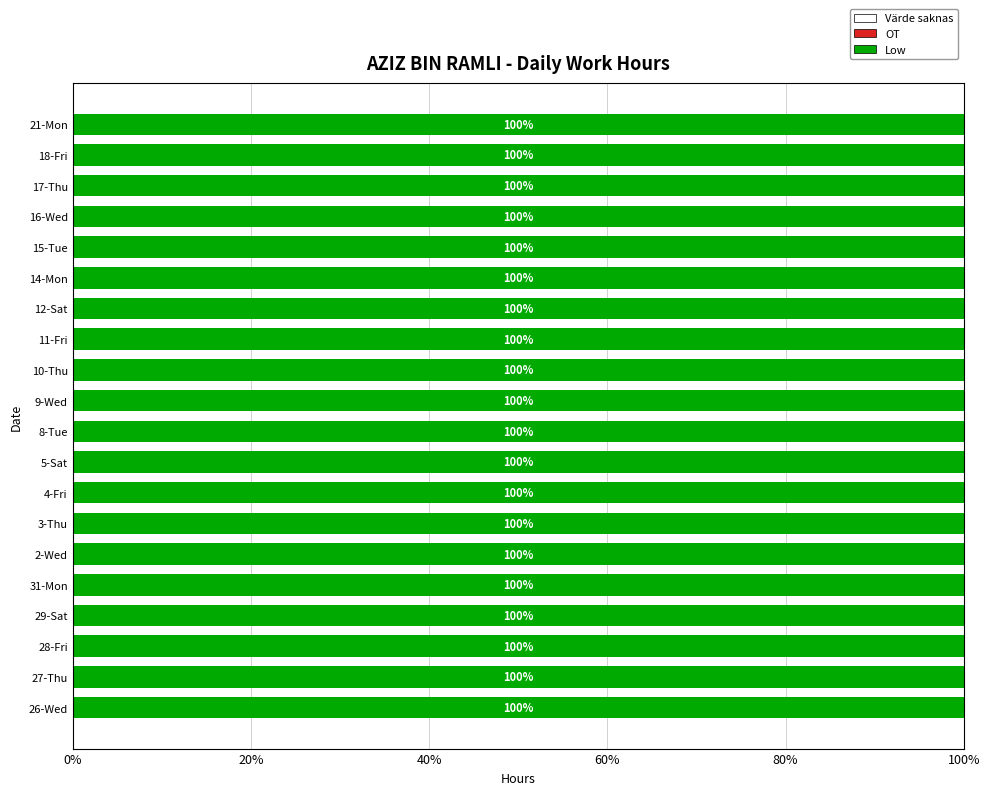

At which label is Low closest to 10?

31-Mon